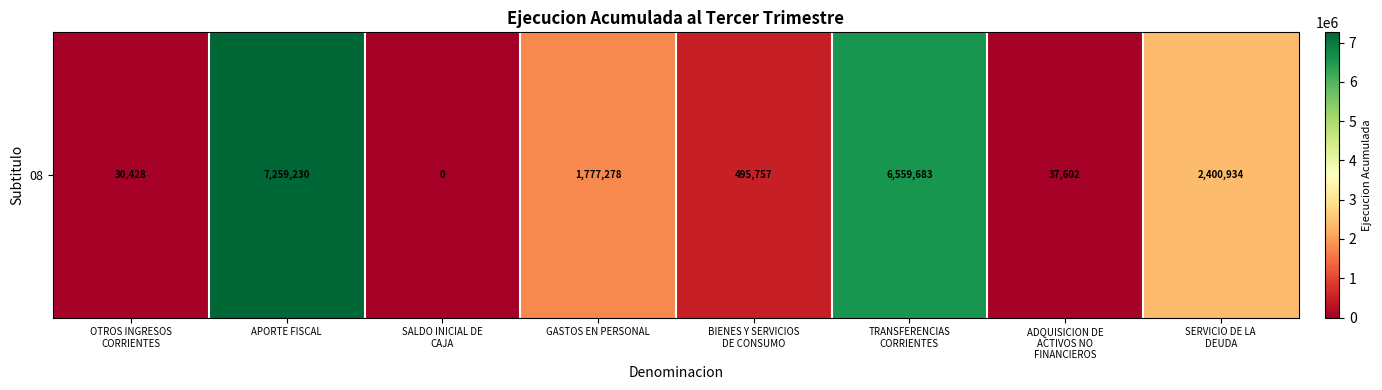

Reading right to left, extract all data points from this chart.

2400934	37602	6559683	495757	1777278	0	7259230	30428